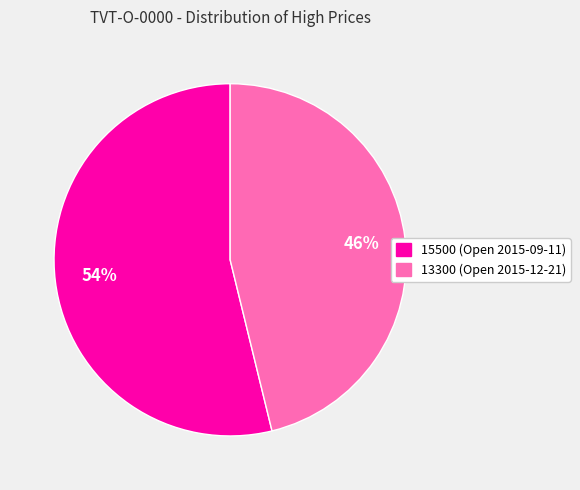

What is the majority slice?

15500